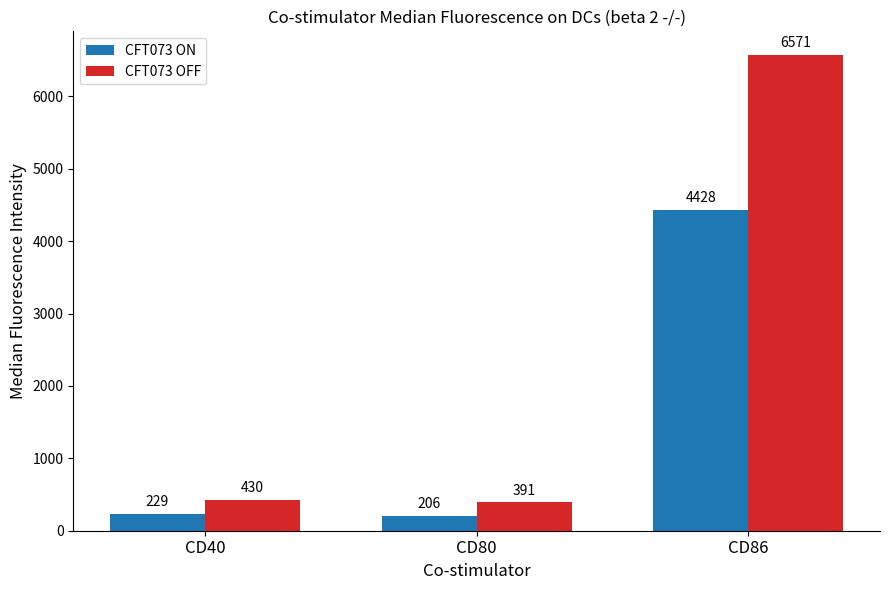

Is it true that CFT073 OFF equals 8794.8 at CD86?

False